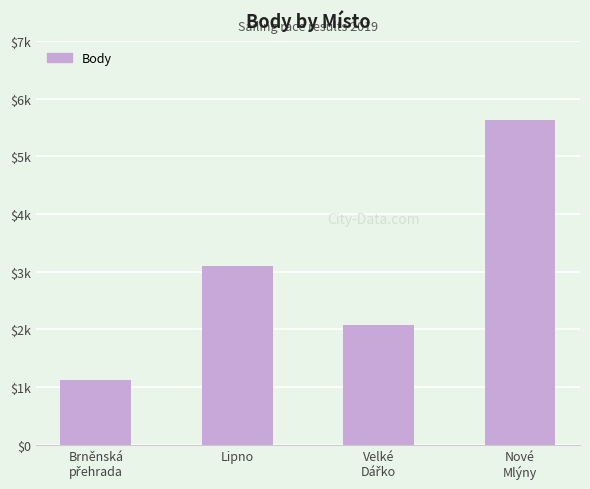

Count the values in the range 2081 to 5624.

3